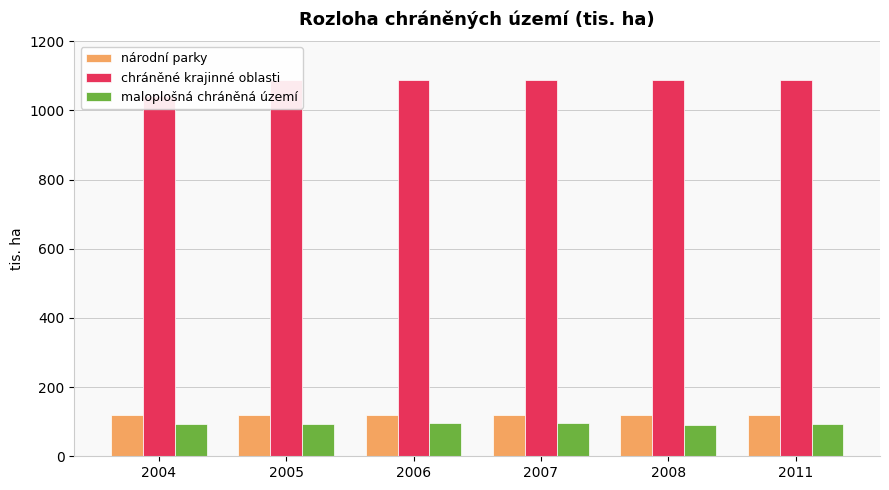

Which series changed the most between 2004 and 2011?

chráněné krajinné oblasti